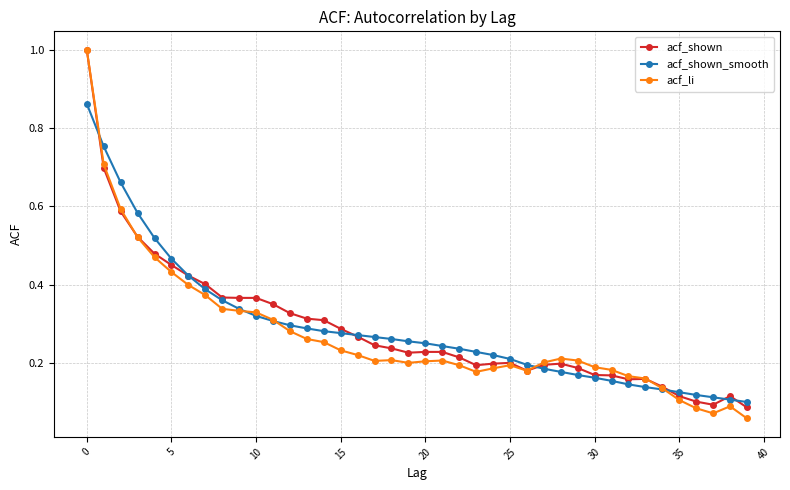

Which series has the widest spread of values?

acf_li